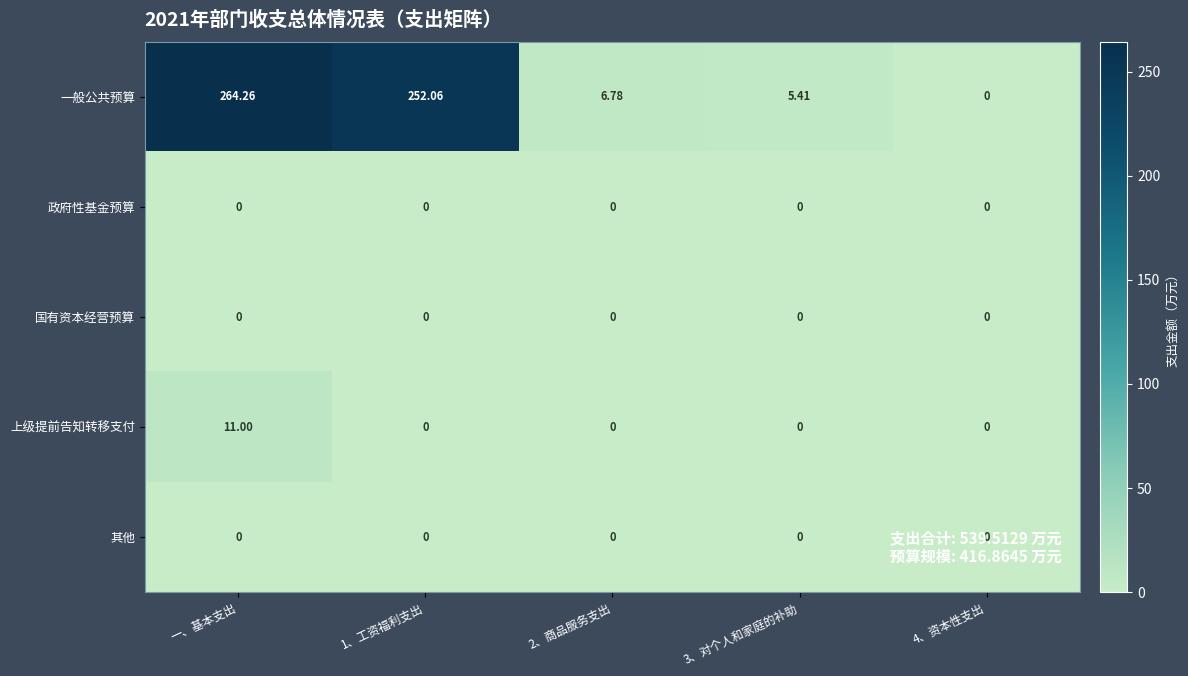

Which series has the widest spread of values?

一般公共预算